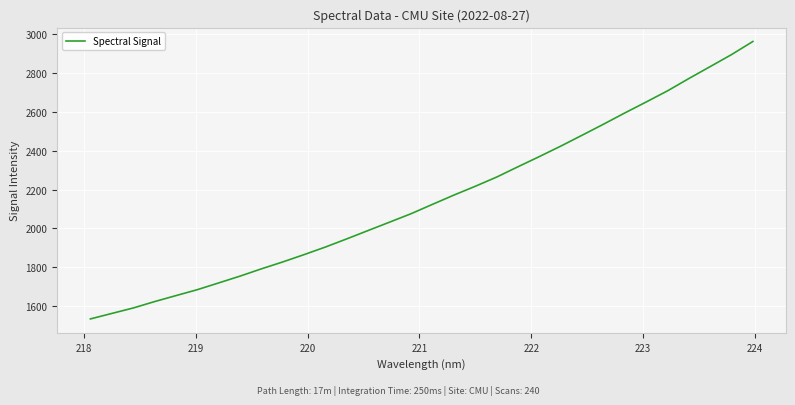

What is the difference between the maximum and minimum values?

1429.4